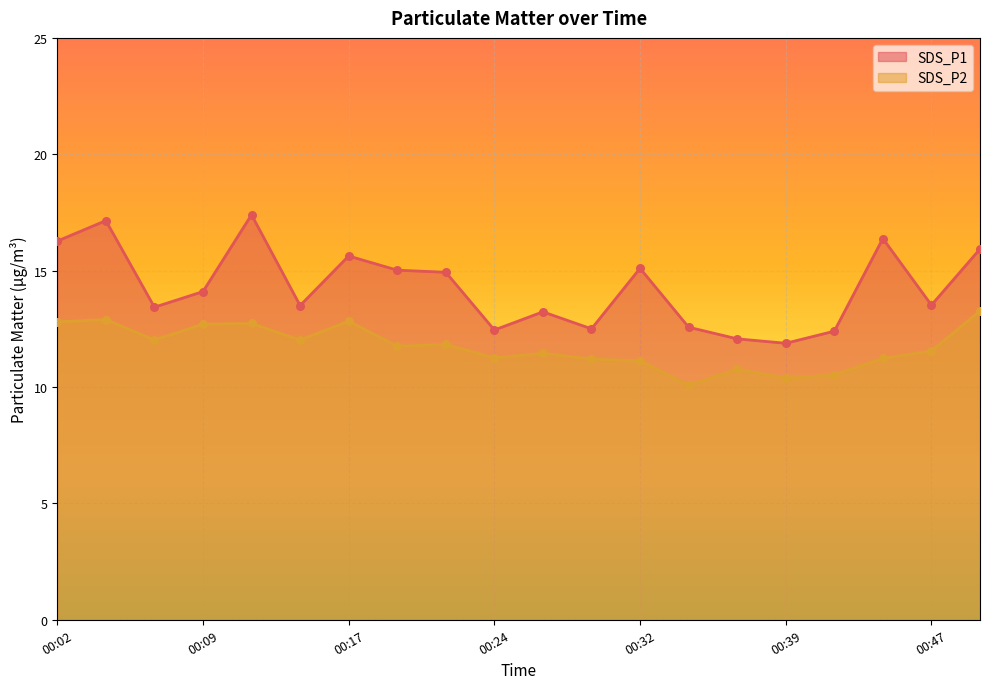

At how many categories does at least one series exceed 10?

20